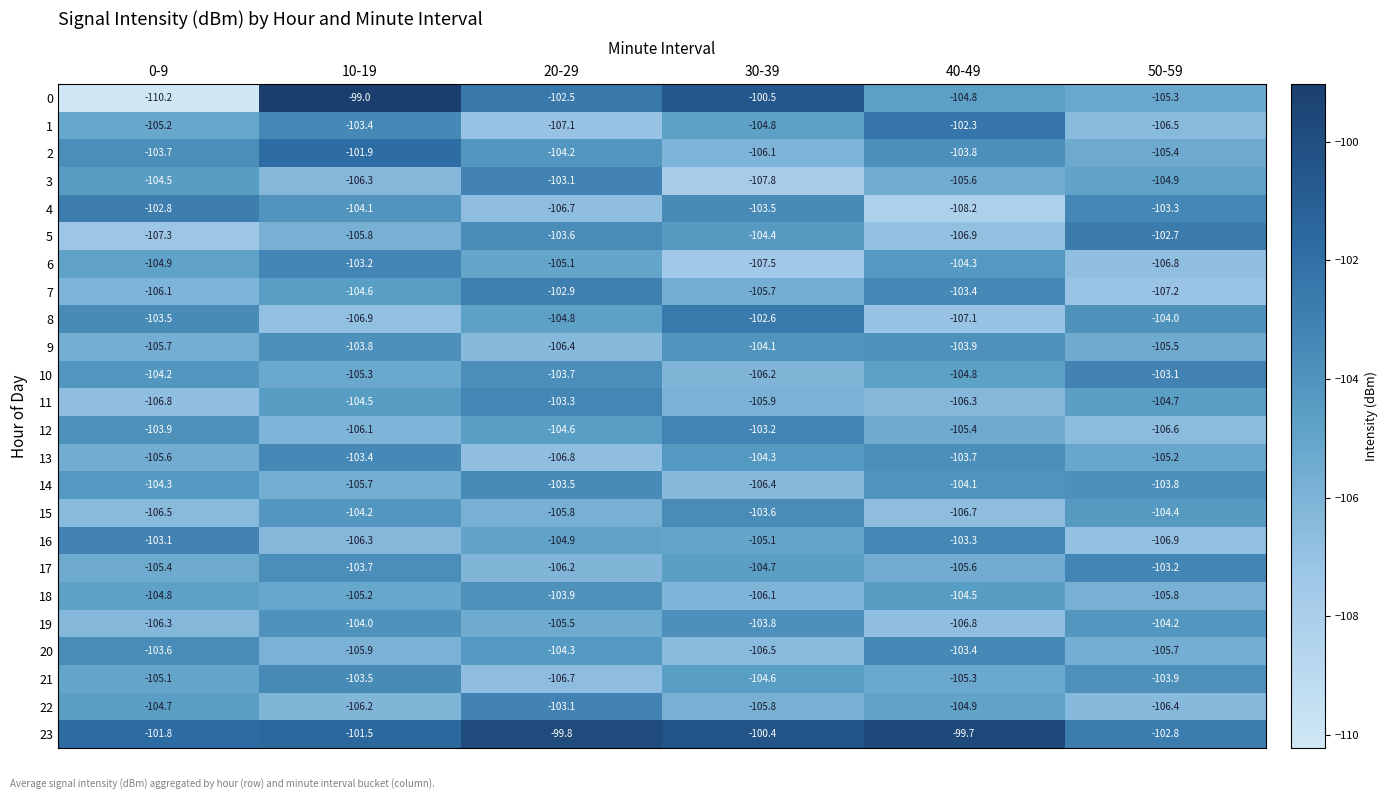

What is the sum of all 13 values?

-629.0